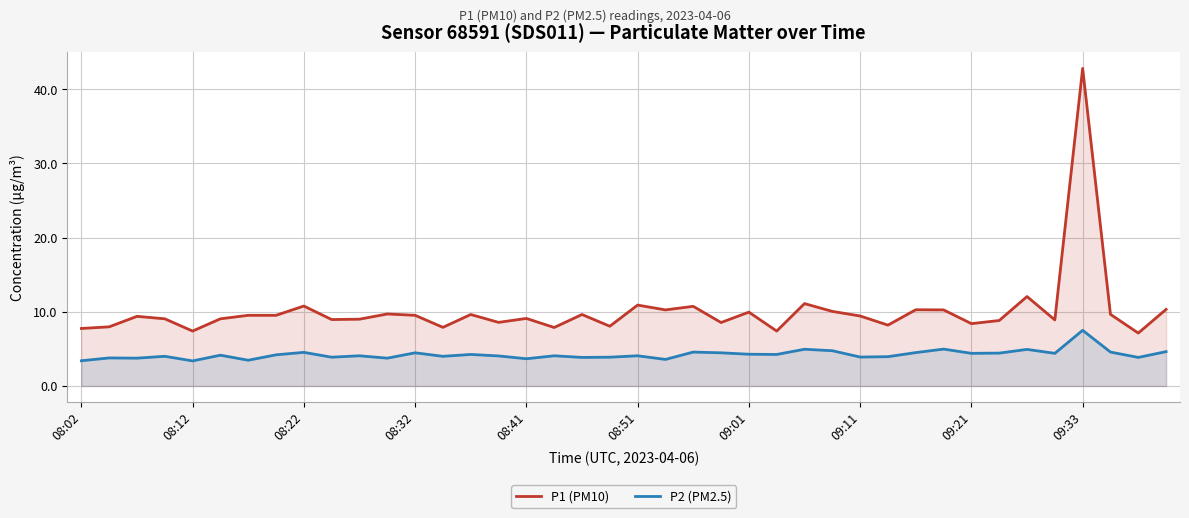

At how many categories does at least one series exceed 5?

40